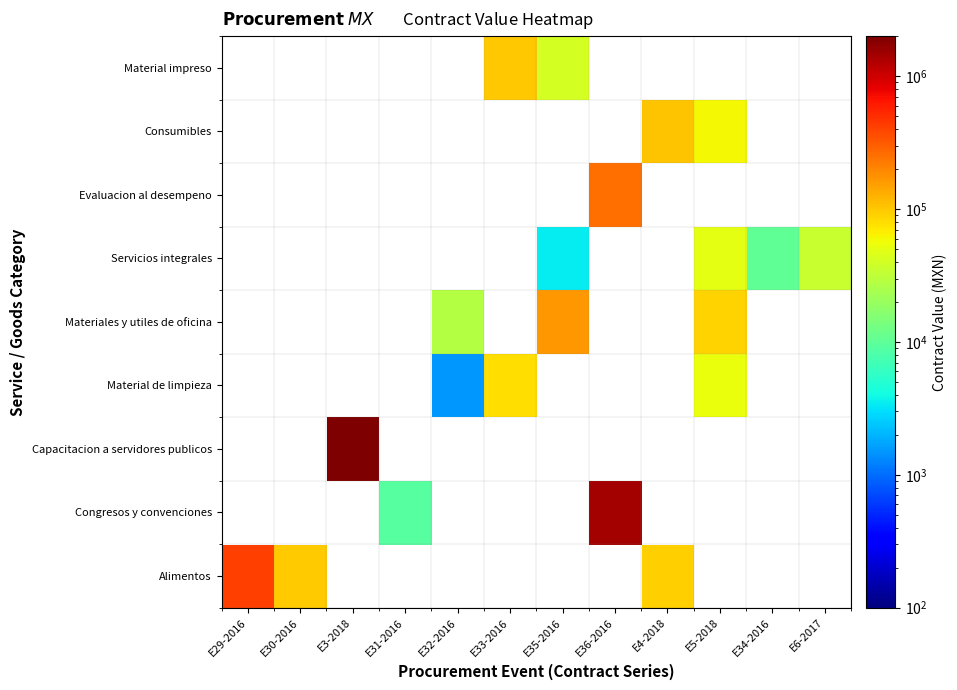

Which label corresponds to the smallest value in the chart?

E32-2016